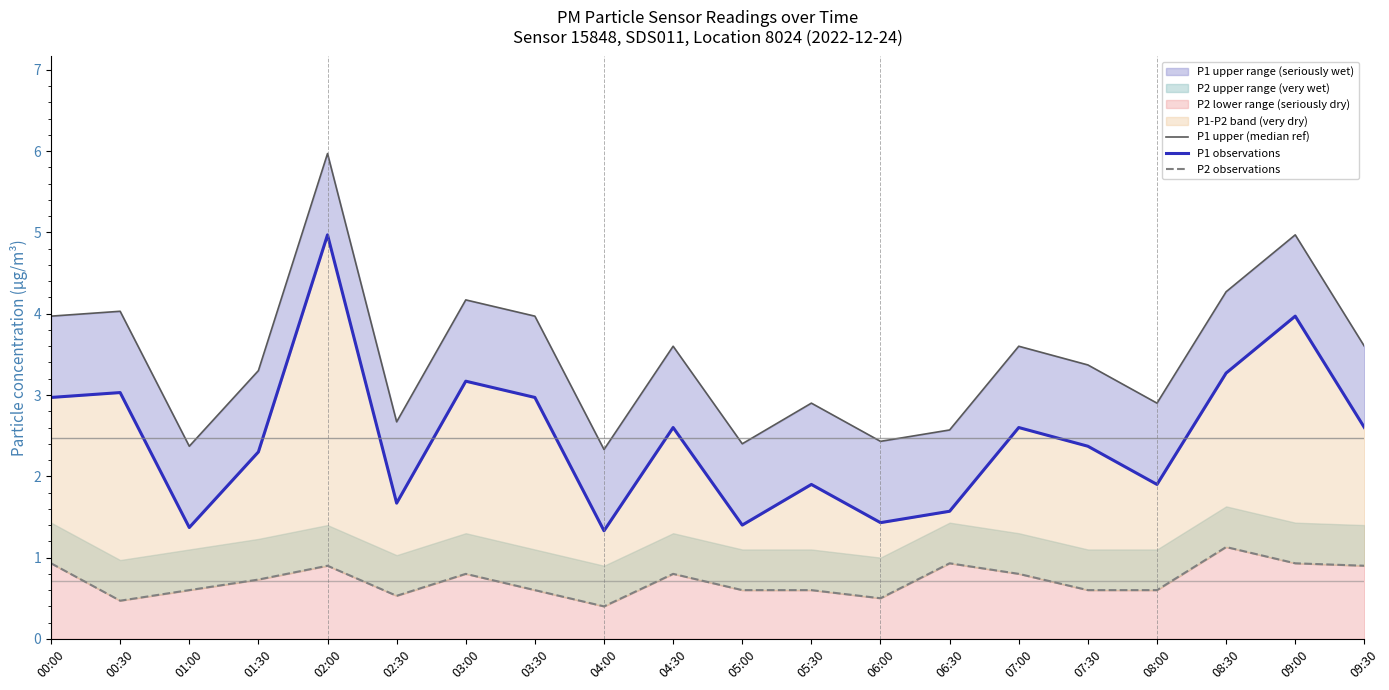

What is the maximum value shown in the chart?

6.0